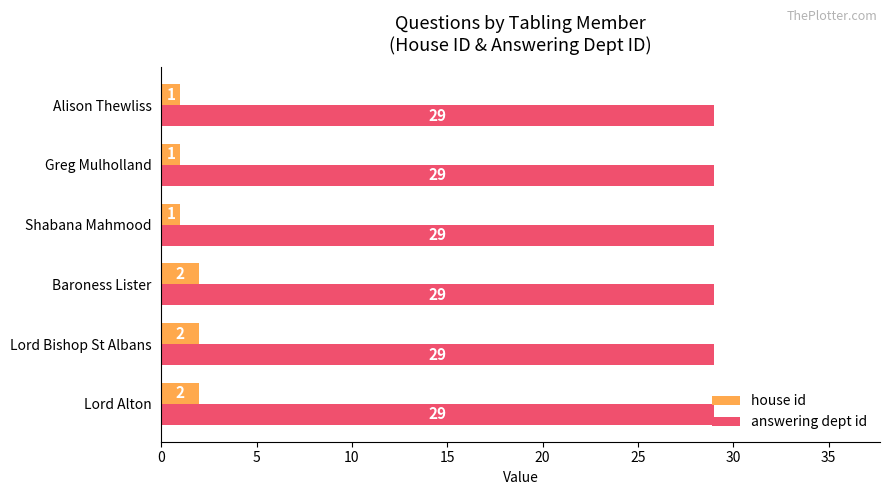

Is it true that answering dept id equals 51 at Alison Thewliss?

False